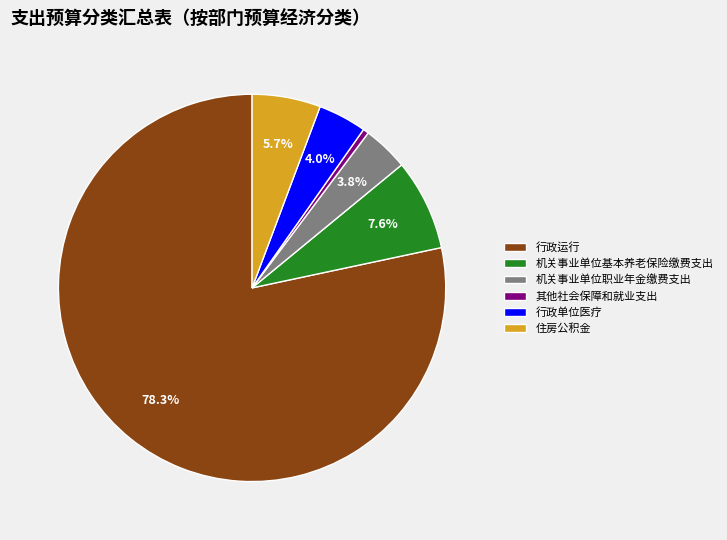

What is the ratio of the value at 住房公积金 to the value at 机关事业单位职业年金缴费支出?

1.5